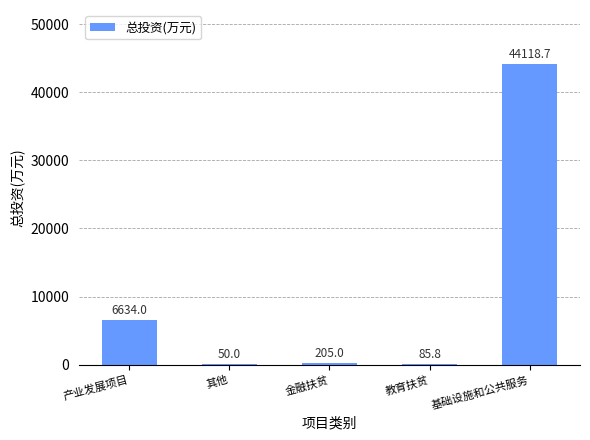

True or false: the data shows 85.8 at 教育扶贫.

True